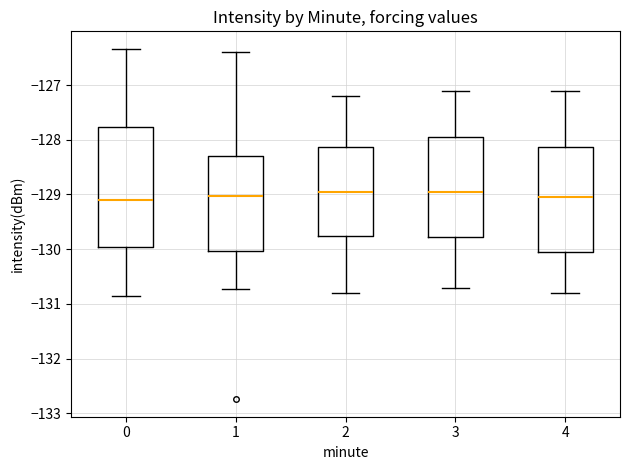

Reading left to right, read every box against the y-axis: the position of its median line, the range the box covers, and the ends of its whiskers. The values are not printed on the chart, so give them approximately, as read against the axis.

0: median -129.1, box -130.0 to -127.8, whiskers -130.9 to -126.3
1: median -129.0, box -130.0 to -128.3, whiskers -130.7 to -126.4
2: median -128.9, box -129.7 to -128.1, whiskers -130.8 to -127.2
3: median -128.9, box -129.8 to -127.9, whiskers -130.7 to -127.1
4: median -129.0, box -130.0 to -128.1, whiskers -130.8 to -127.1